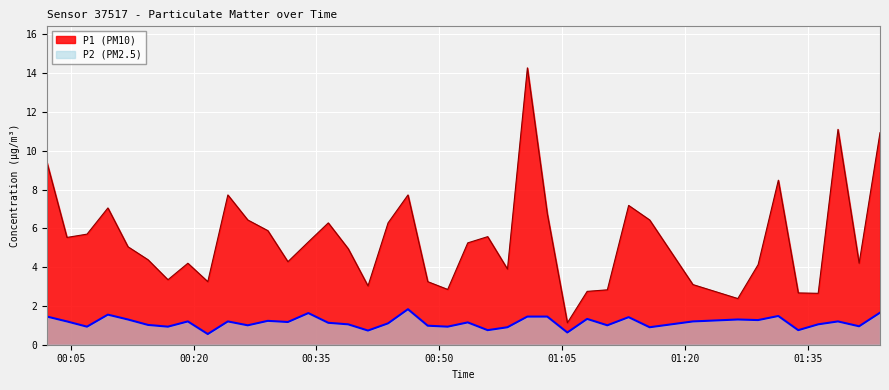

What is the label of the 29th point from the left?

2023-05-18T01:10:32